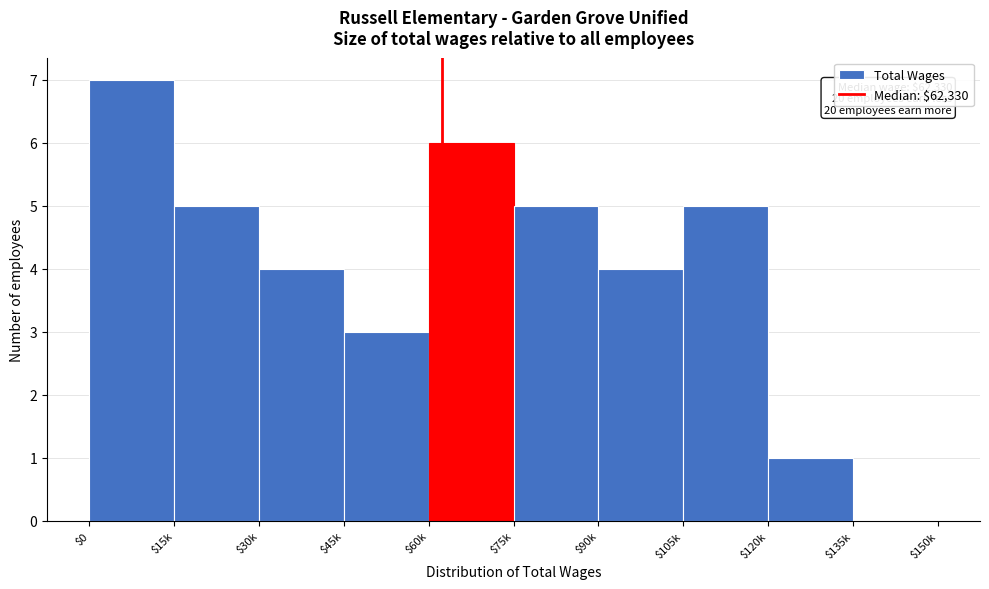

Read the value at $15k.

5